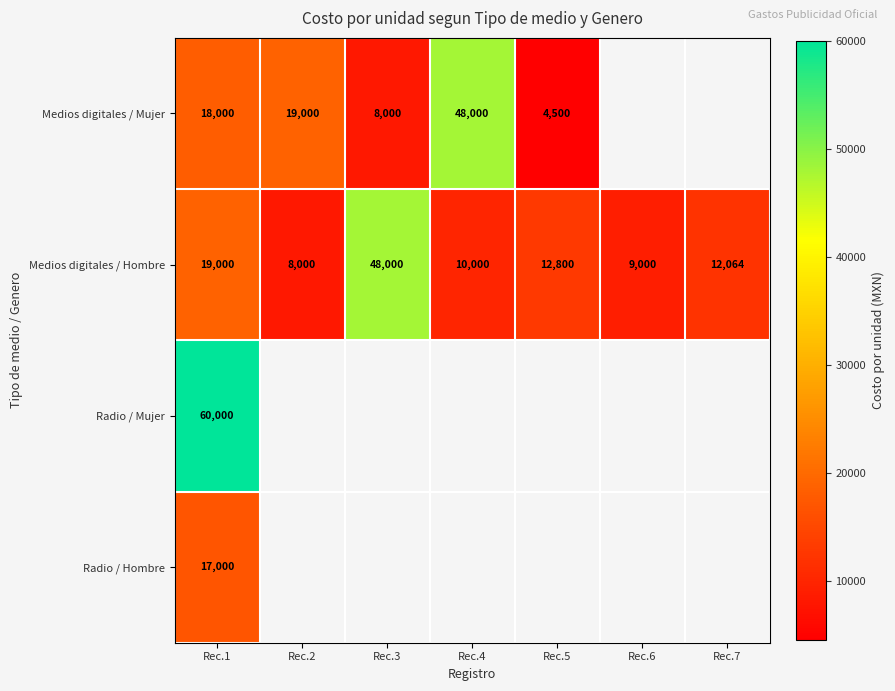

The value of Medios digitales / Hombre at Rec.1 is 19000. True or false?

True